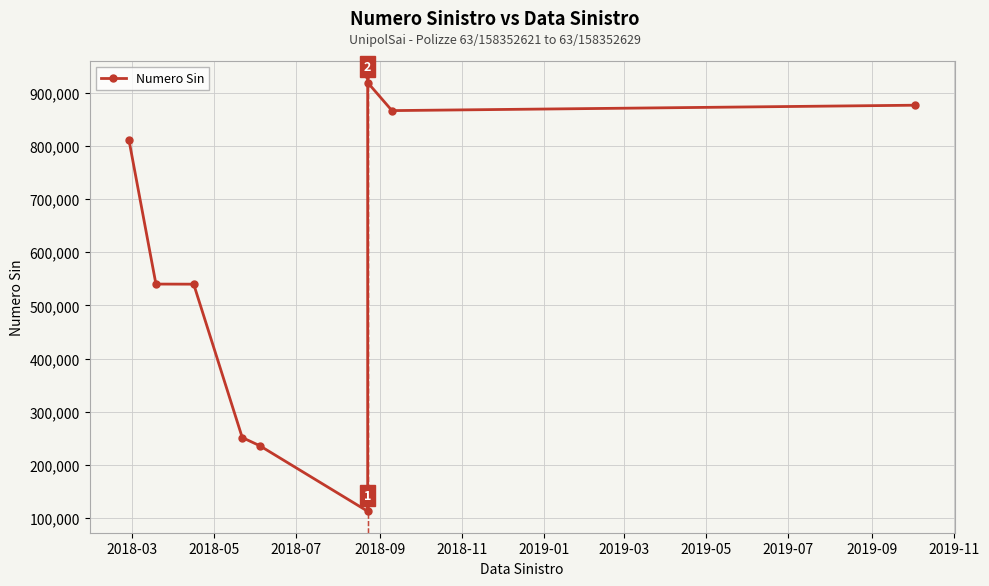

How many interior local valleys (lower than both neighbors) does the data have?

2